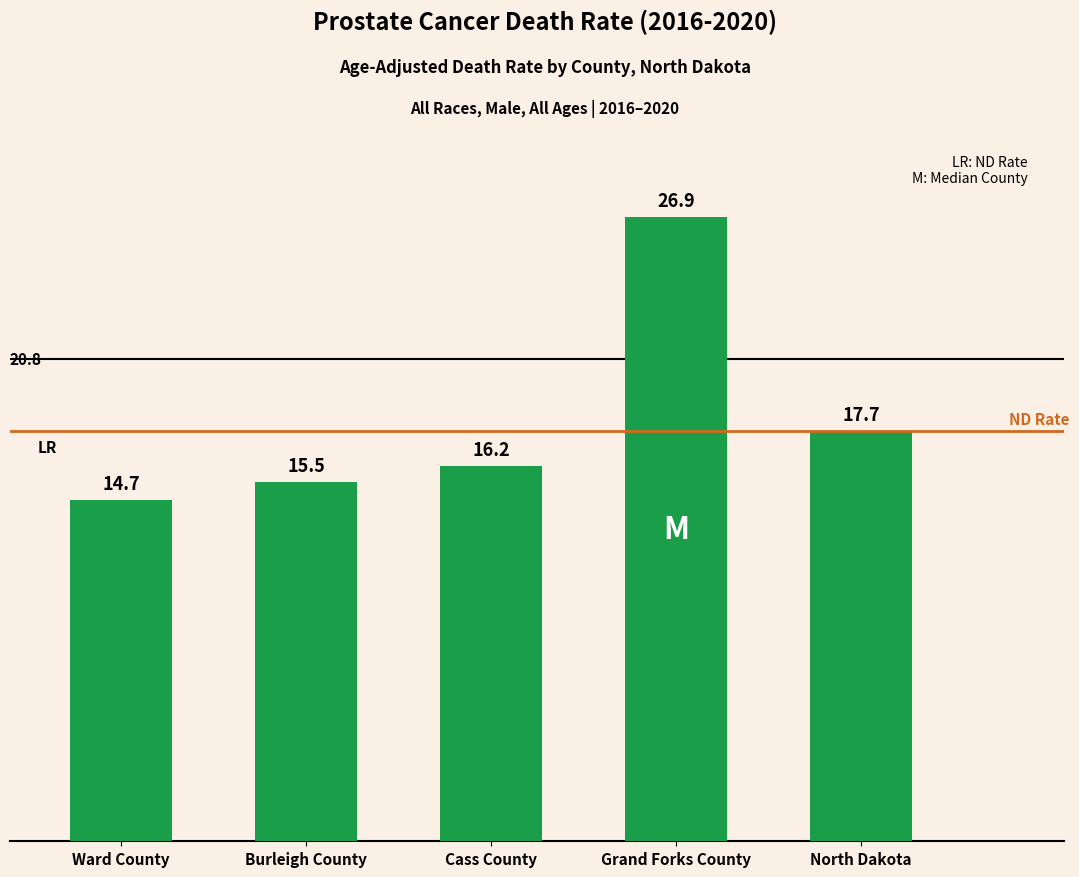

What is the difference between the second highest and second lowest values?

2.2